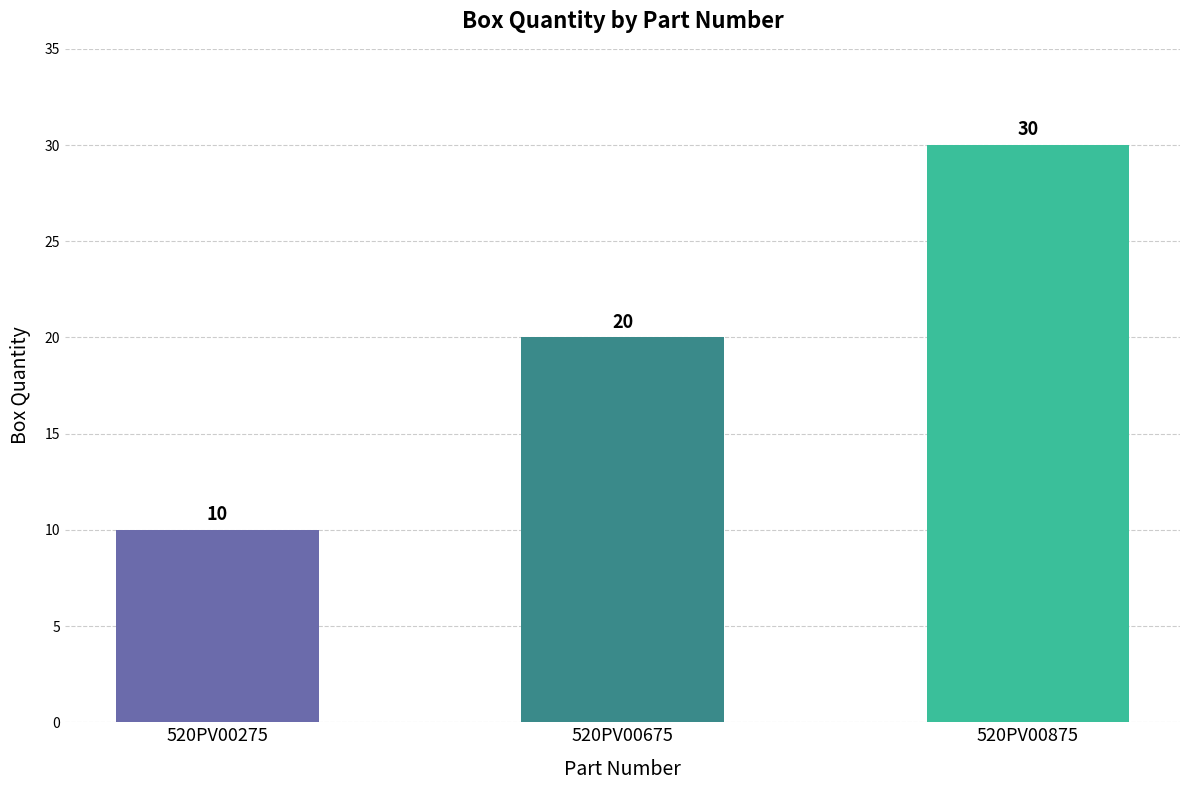

Reading left to right, list all the values displayed in this chart.

10	20	30